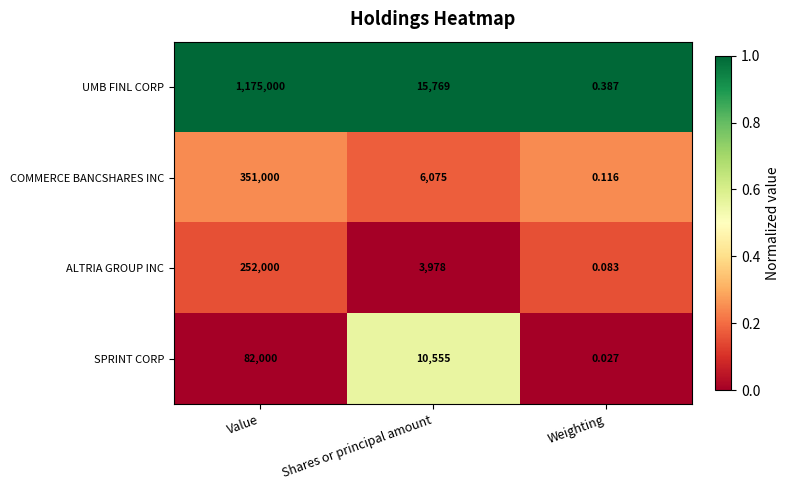

Where is SPRINT CORP nearest to the value 41000?

Shares or principal amount